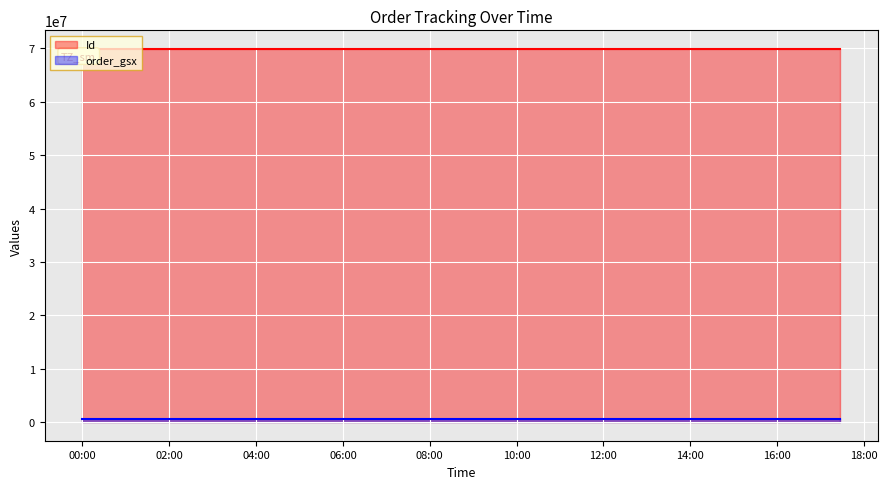

Rank the series by their average value, from lowest to highest.

order_gsx, Id